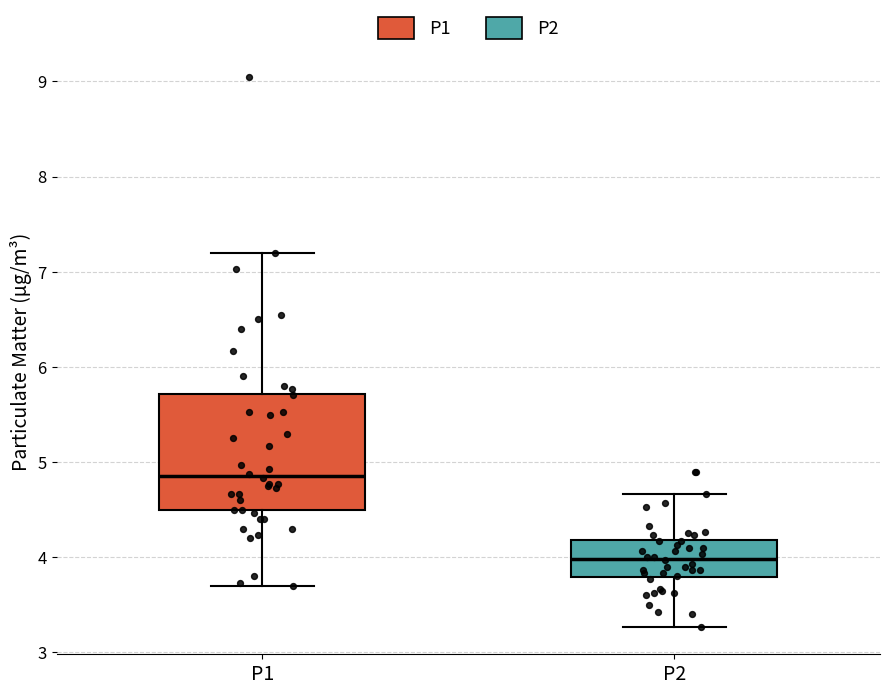

Reading left to right, read every box against the y-axis: the position of its median line, the range the box covers, and the ends of its whiskers. The values are not printed on the chart, so give them approximately, as read against the axis.

P1: median 4.9, box 4.5 to 5.7, whiskers 3.7 to 7.2
P2: median 4.0, box 3.8 to 4.2, whiskers 3.3 to 4.7